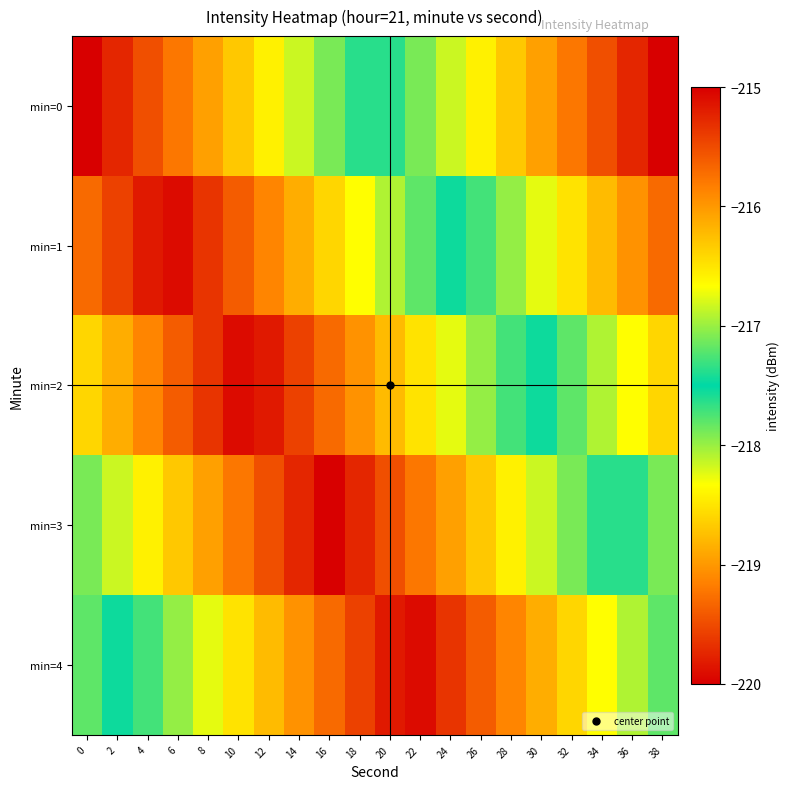

List the series in order of their peak value, highest first.

min=0, min=1, min=2, min=3, min=4